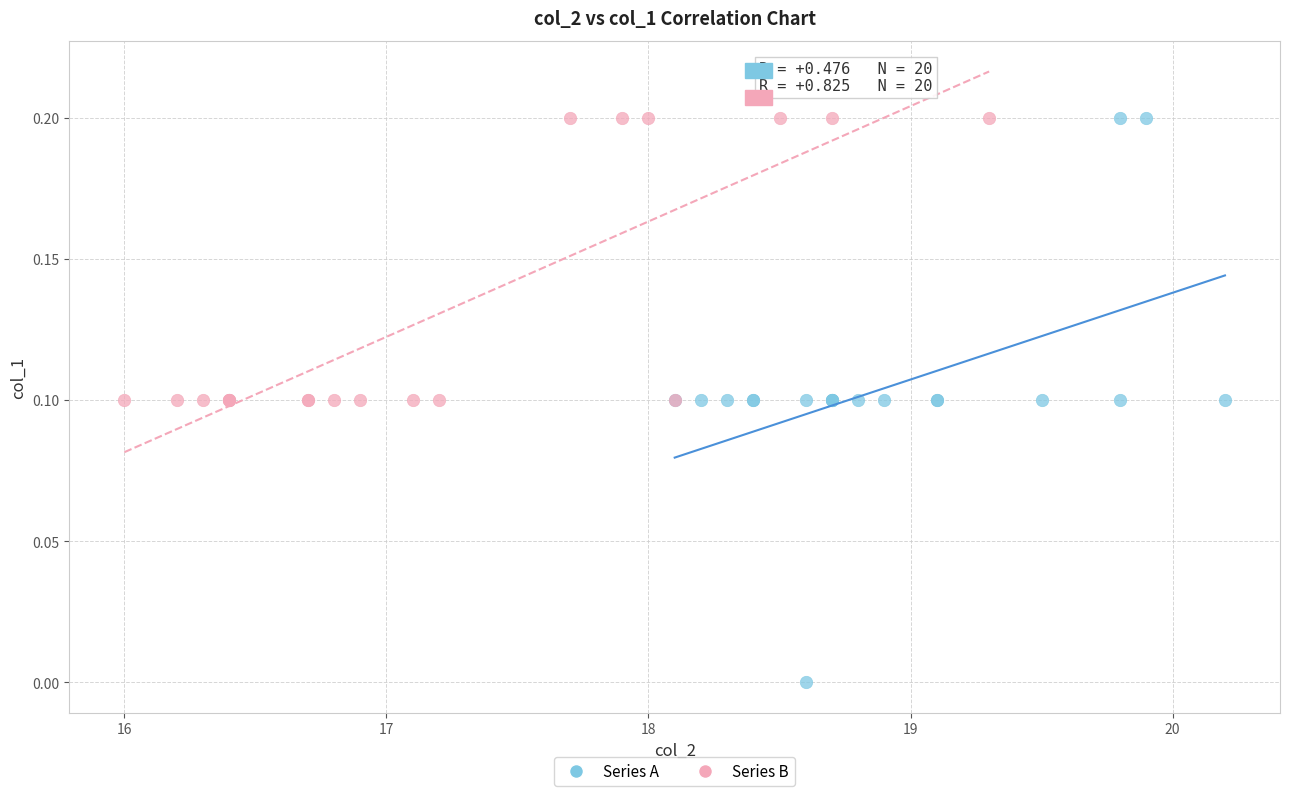

What are all the series names shown in the legend?

Series A, Series B